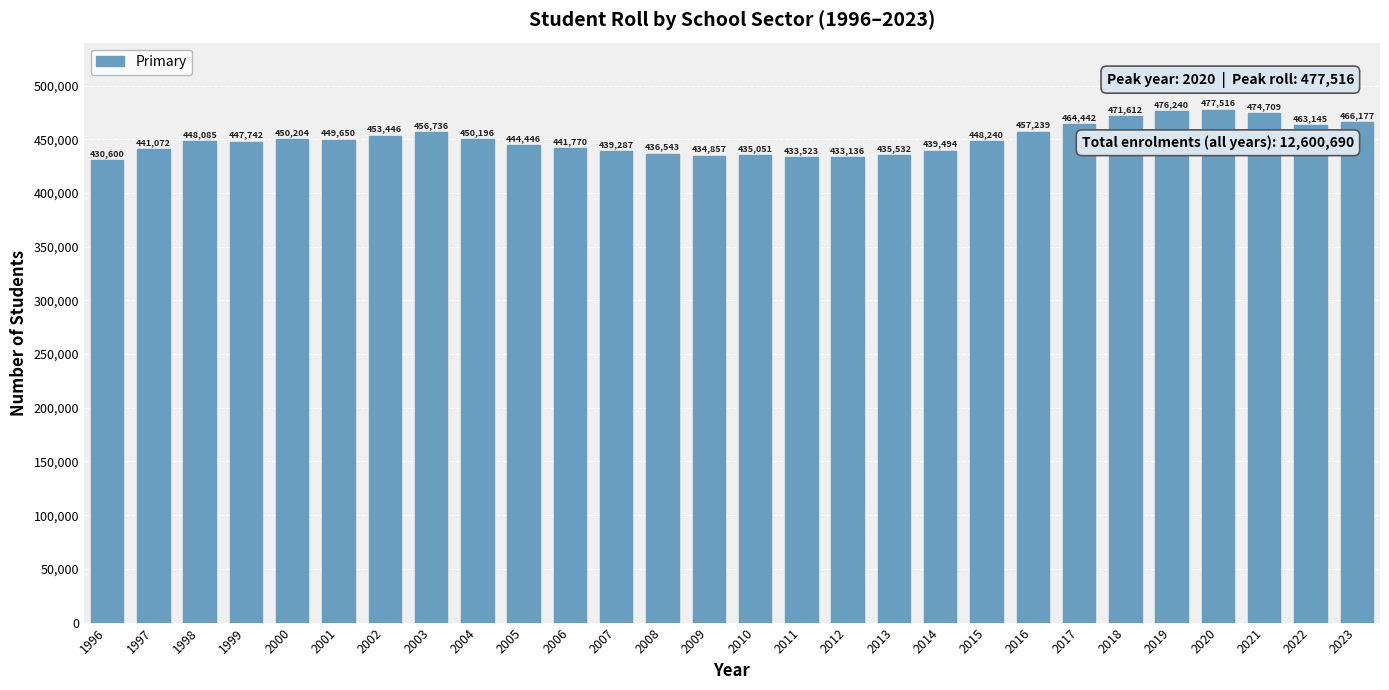

What is the value of the 1st bar from the left?

430600